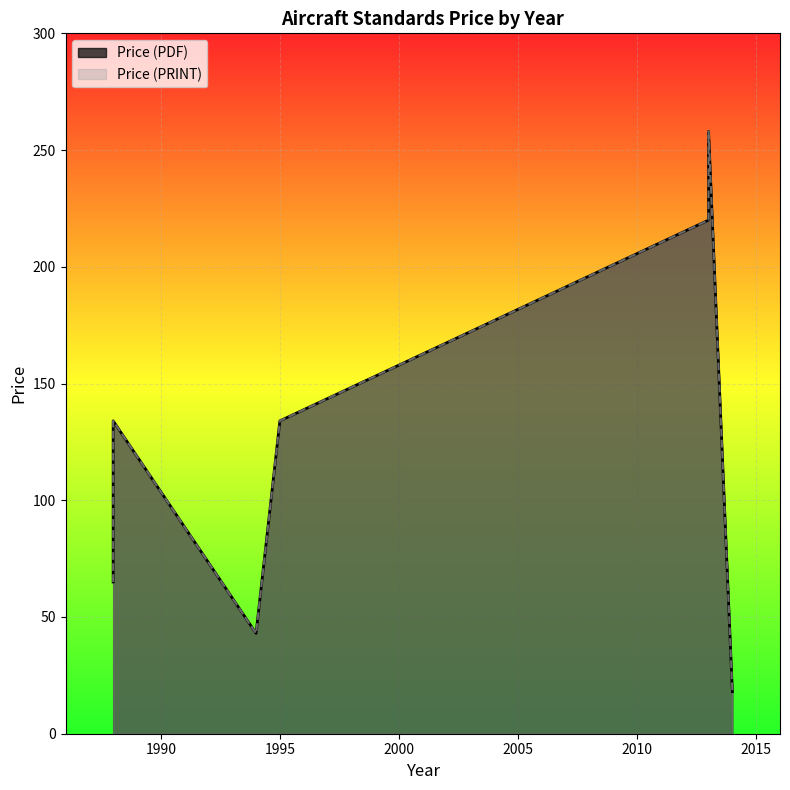

Which has a higher value, 1988 or 2013?

2013